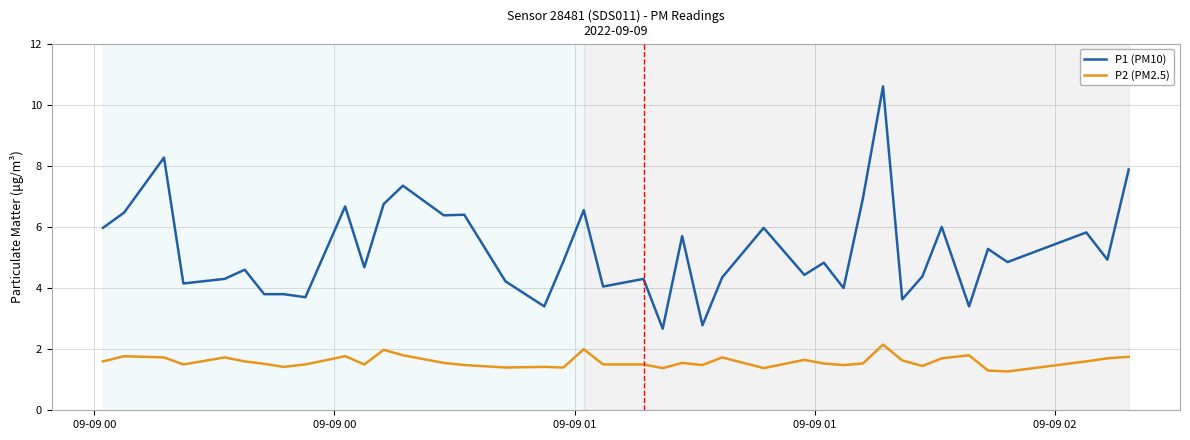

What is the smallest value displayed?

1.3